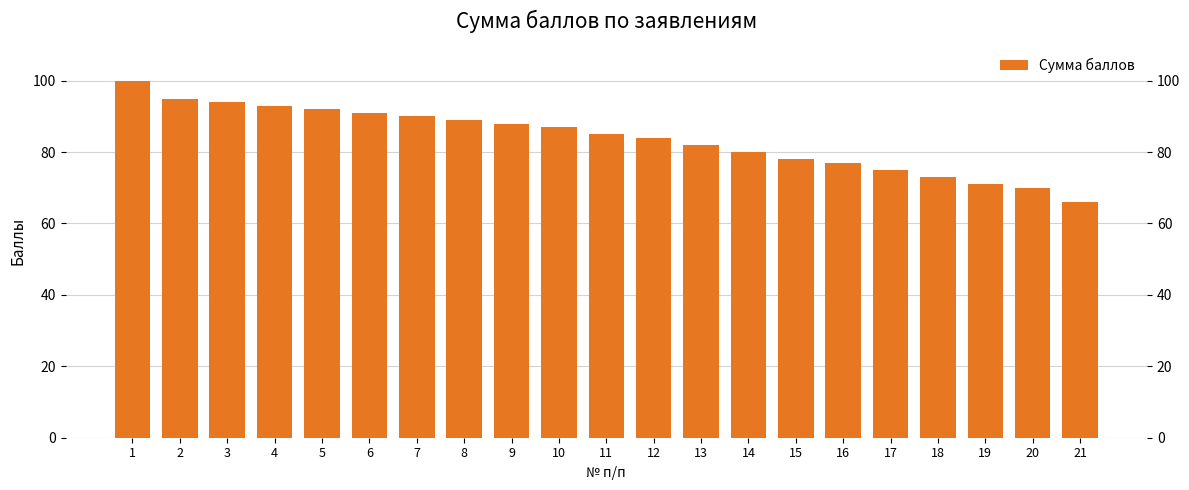

What is the sum of all values?

1760